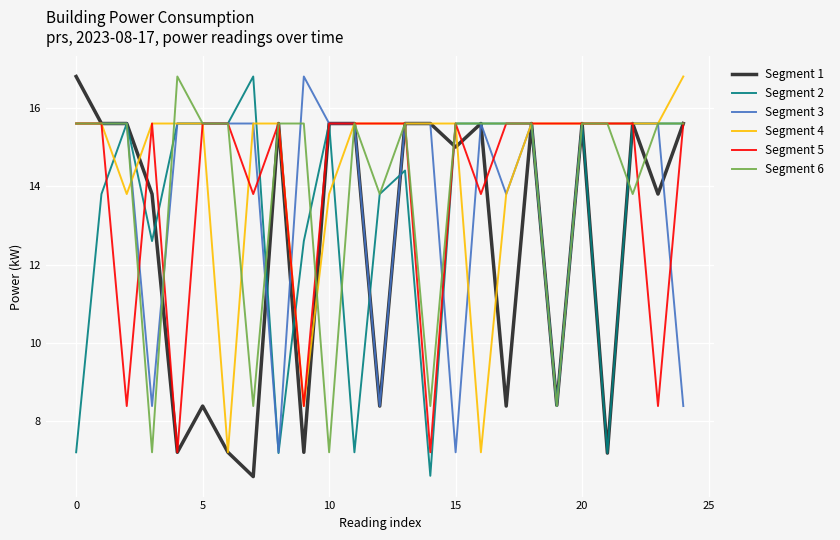

What is the highest value of the Segment 4 series?

16.8